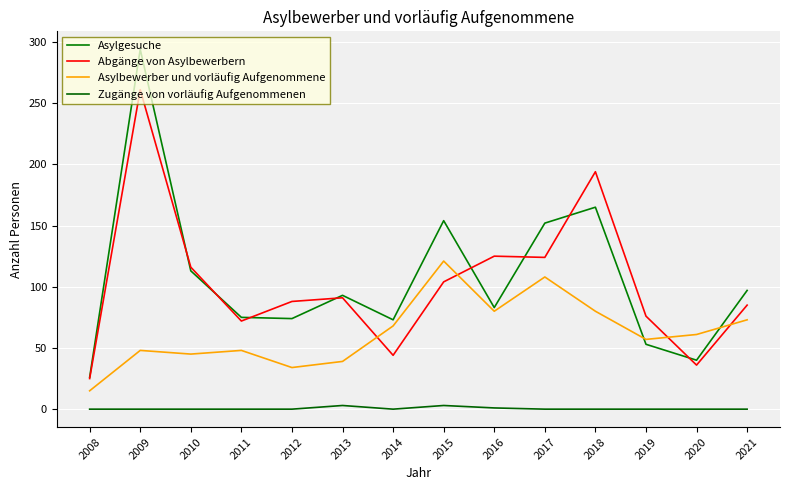

Does the chart display data point markers on the line(s)?

No